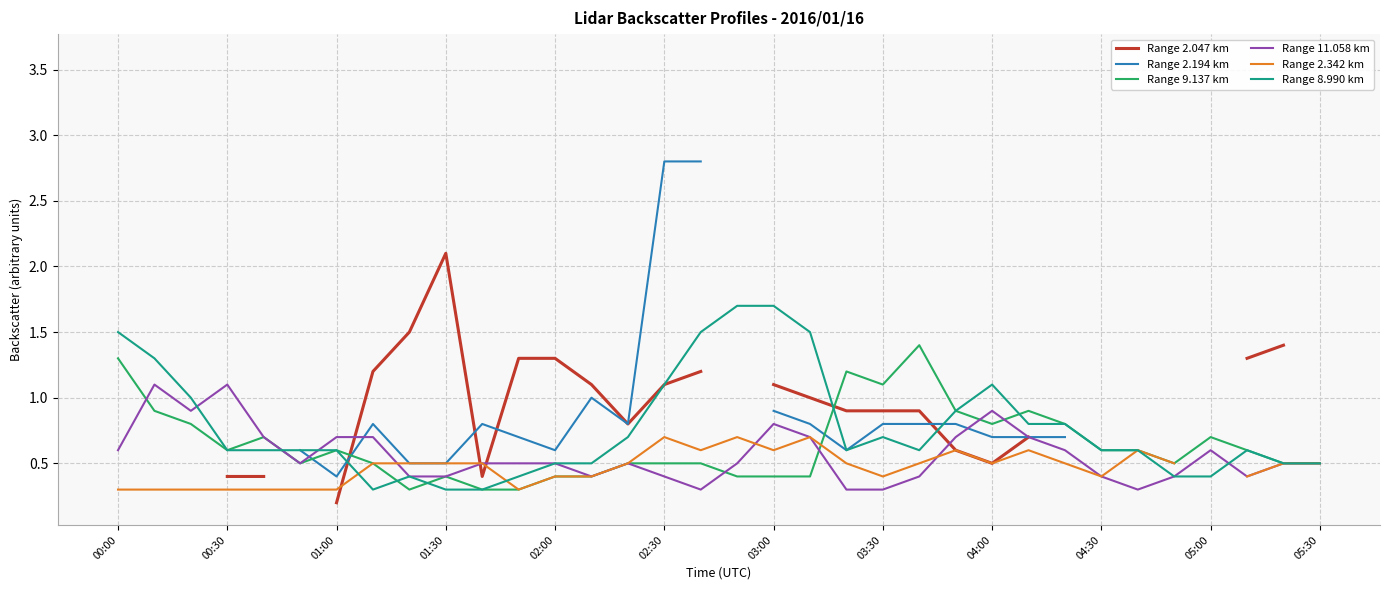

True or false: Range 11.058 km and Range 2.194 km intersect in this chart.

True